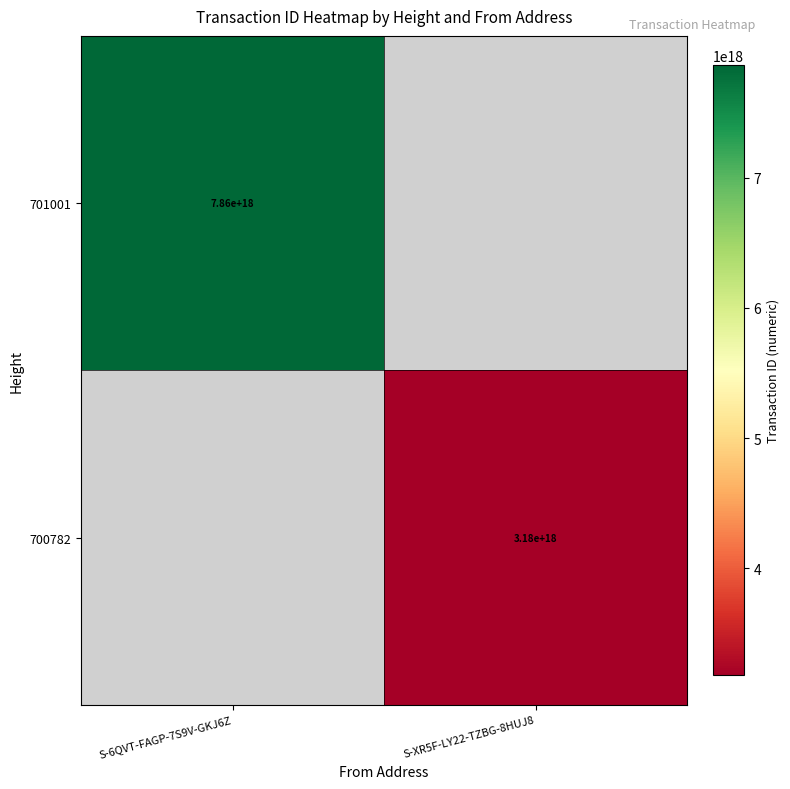

The 701001 series shows 7860000000000000000 at S-6QVT-FAGP-7S9V-GKJ6Z. True or false?

True